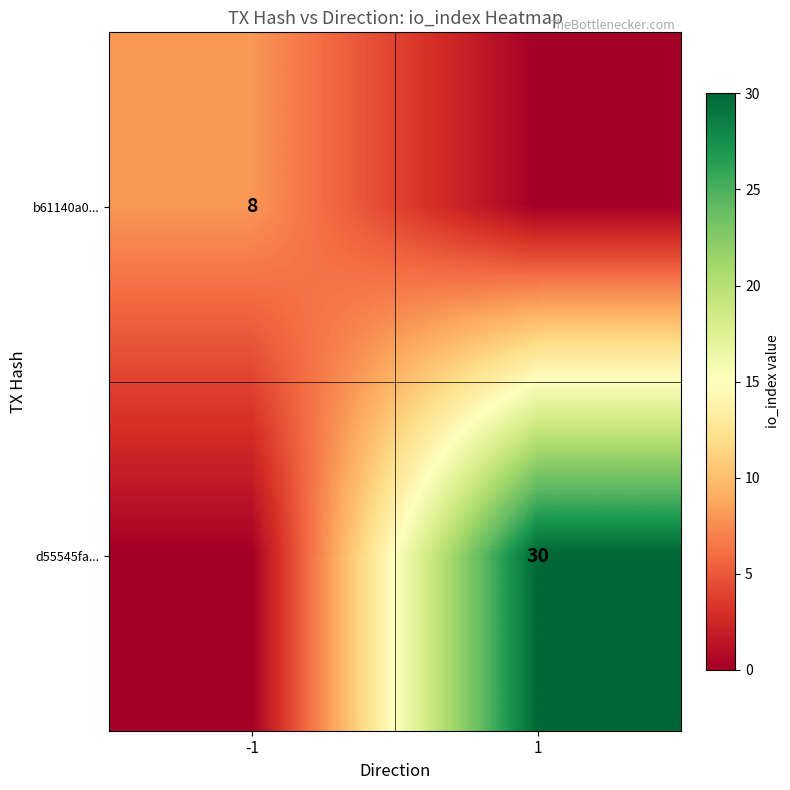

True or false: b61140a0... has a value of 8 at -1.

True